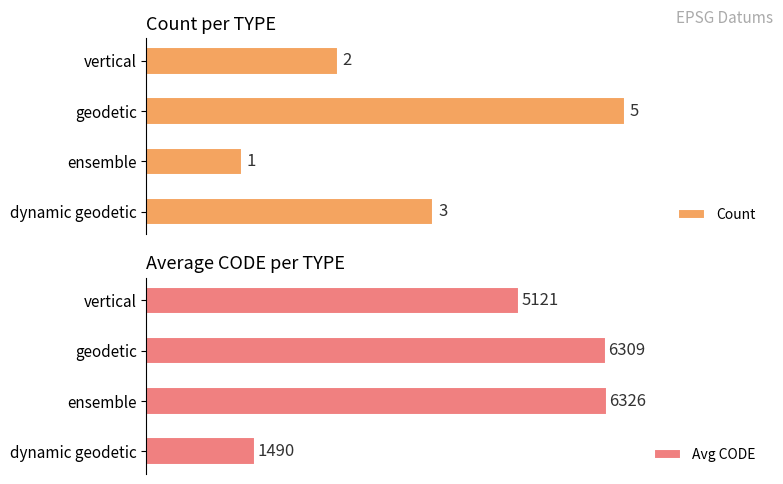

List the labels in order of Count value, smallest first.

ensemble, vertical, dynamic geodetic, geodetic